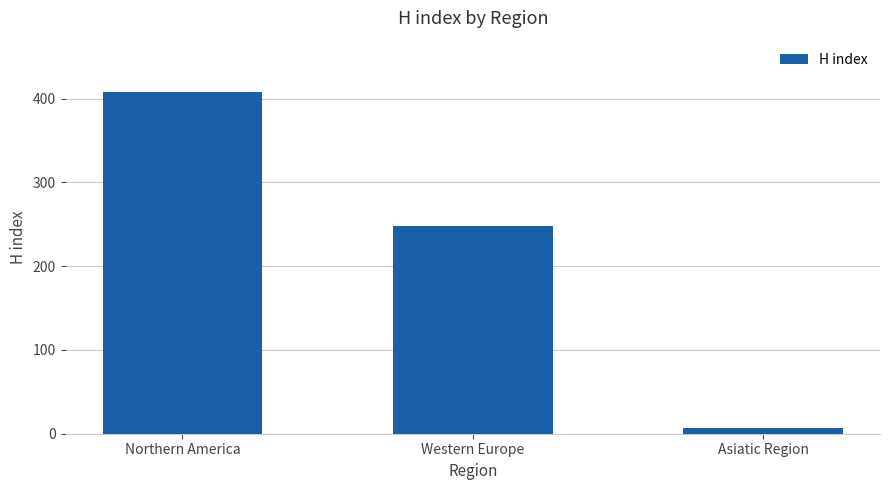

What is the difference between the second highest and minimum values?

241